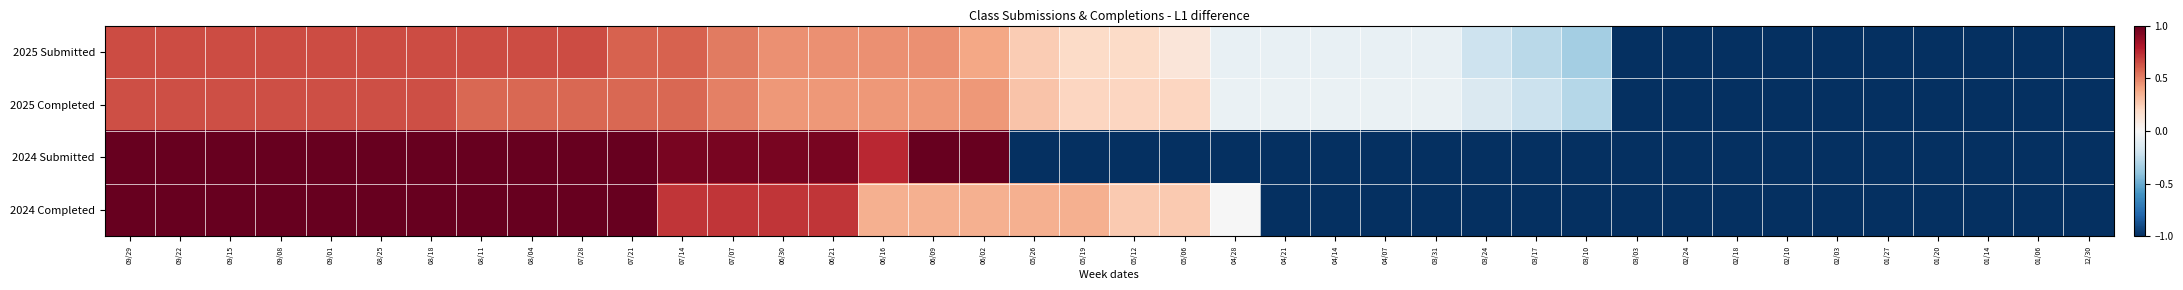

What is the total value across all series at 06/30?

2.6